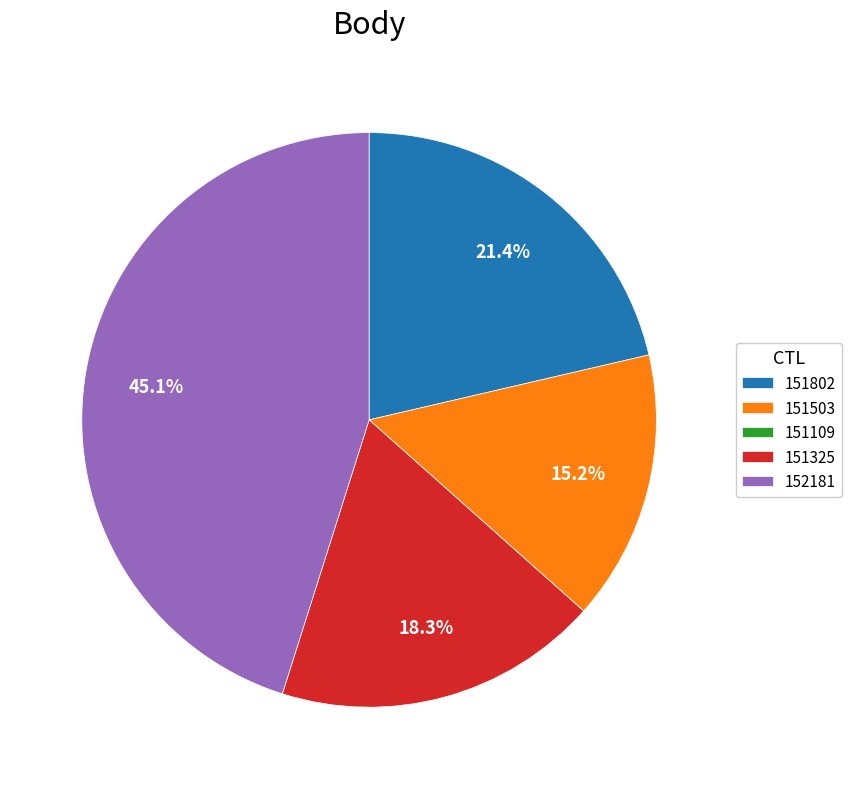

What percentage is the 151325 slice, to the nearest percent?

18%